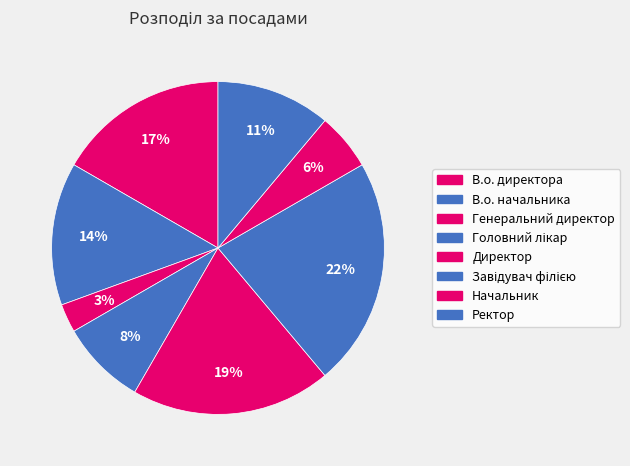

What percentage is the Генеральний директор slice, to the nearest percent?

3%